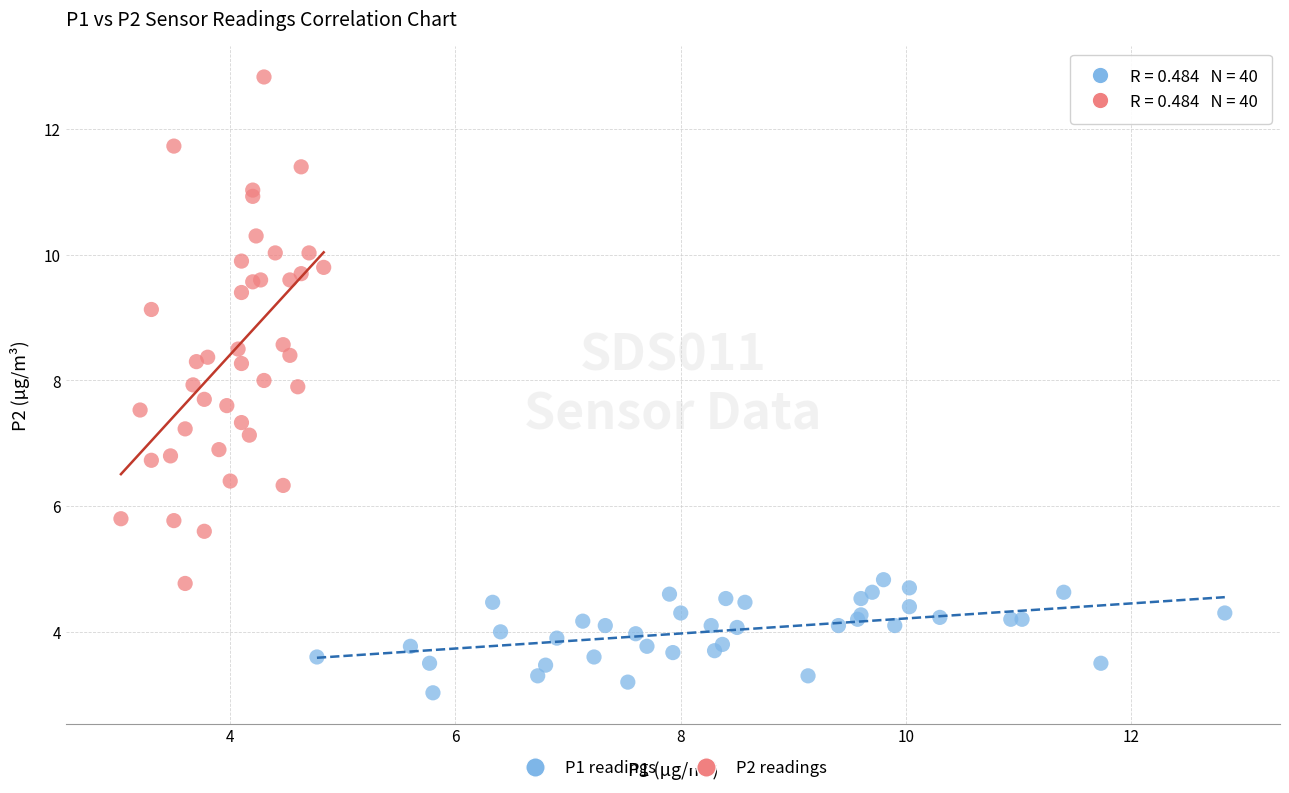

Which series reaches the minimum Y coordinate?

P1 readings